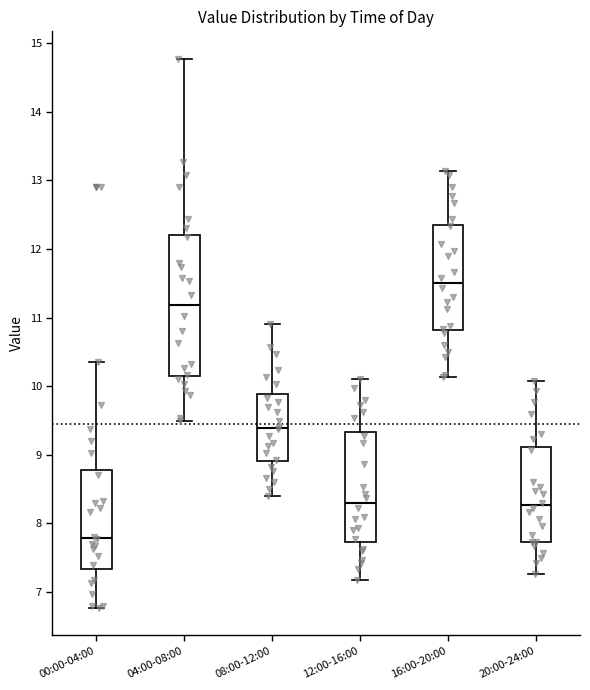

Reading left to right, read every box against the y-axis: the position of its median line, the range the box covers, and the ends of its whiskers. The values are not printed on the chart, so give them approximately, as read against the axis.

00:00-04:00: median 7.8, box 7.3 to 8.8, whiskers 6.8 to 10.4
04:00-08:00: median 11.2, box 10.2 to 12.2, whiskers 9.5 to 14.8
08:00-12:00: median 9.4, box 8.9 to 9.9, whiskers 8.4 to 10.9
12:00-16:00: median 8.3, box 7.7 to 9.3, whiskers 7.2 to 10.1
16:00-20:00: median 11.5, box 10.8 to 12.4, whiskers 10.1 to 13.1
20:00-24:00: median 8.3, box 7.7 to 9.1, whiskers 7.3 to 10.1